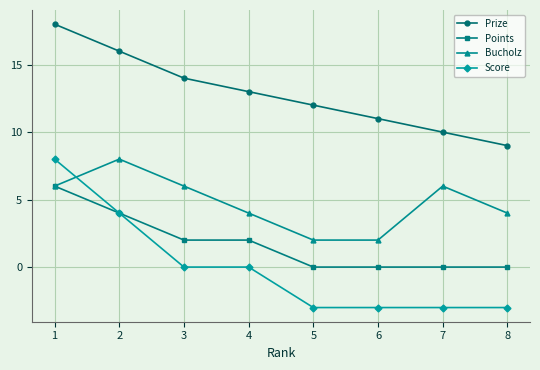

Rank the series at 4 from highest to lowest value.

Prize, Bucholz, Points, Score